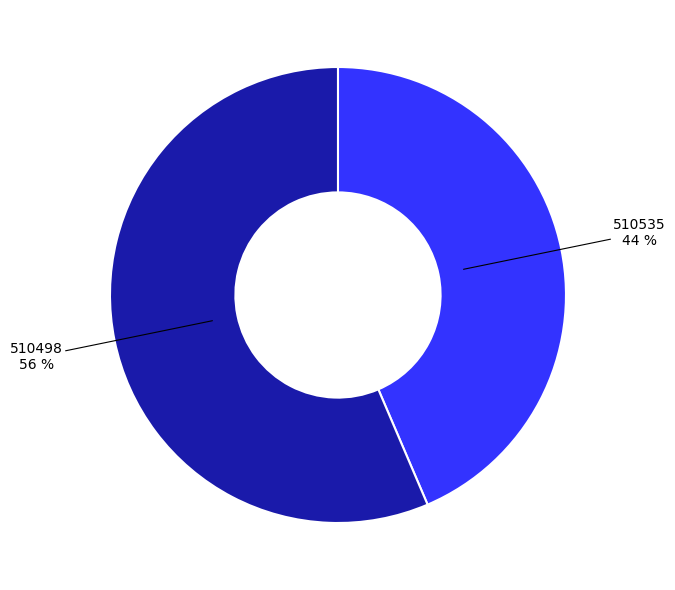

Which slice represents more than half of the pie?

510498